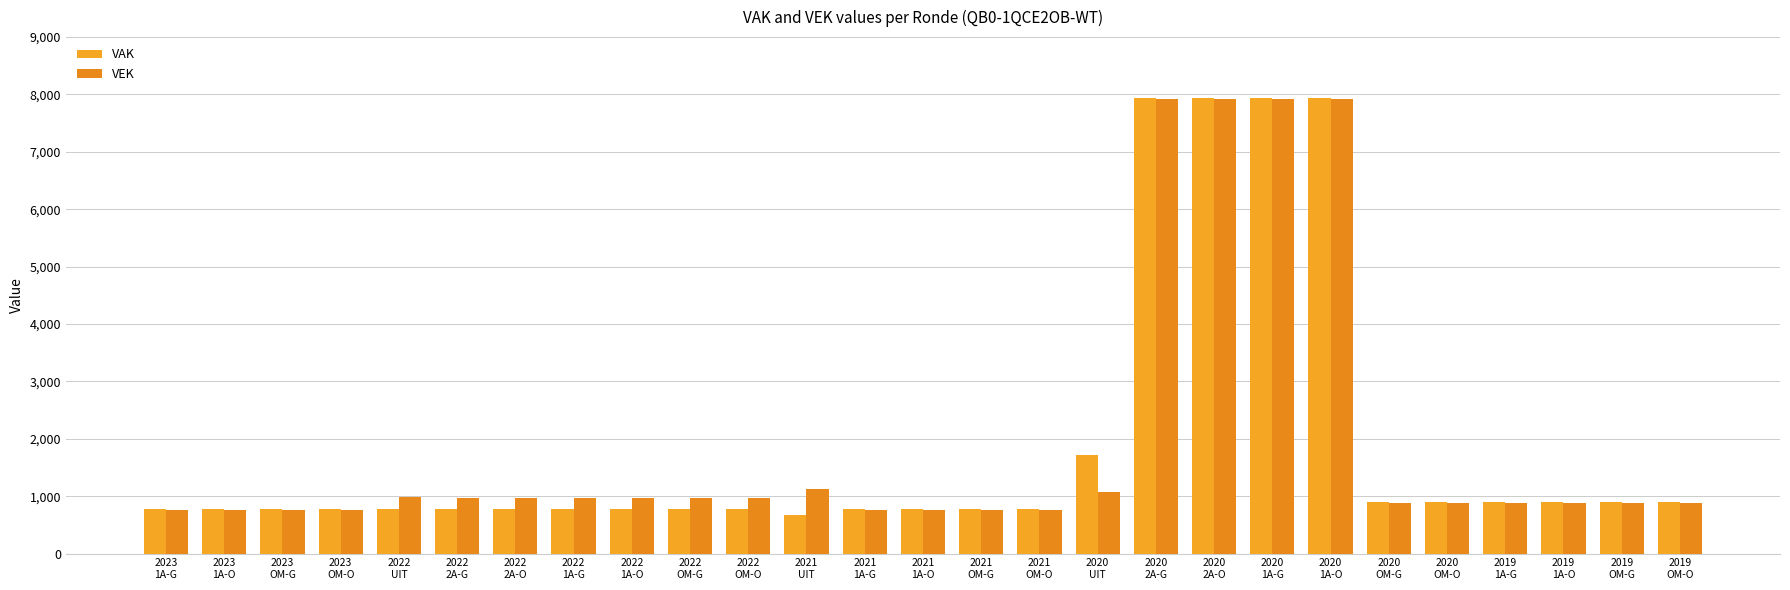

List the labels in order of VAK value, largest first.

2020
2A-G, 2020
2A-O, 2020
1A-G, 2020
1A-O, 2020
UIT, 2020
OM-G, 2020
OM-O, 2019
1A-G, 2019
1A-O, 2019
OM-G, 2019
OM-O, 2023
1A-G, 2023
1A-O, 2023
OM-G, 2023
OM-O, 2022
2A-G, 2022
2A-O, 2022
1A-G, 2022
1A-O, 2022
OM-G, 2022
OM-O, 2021
1A-G, 2021
1A-O, 2021
OM-G, 2021
OM-O, 2022
UIT, 2021
UIT